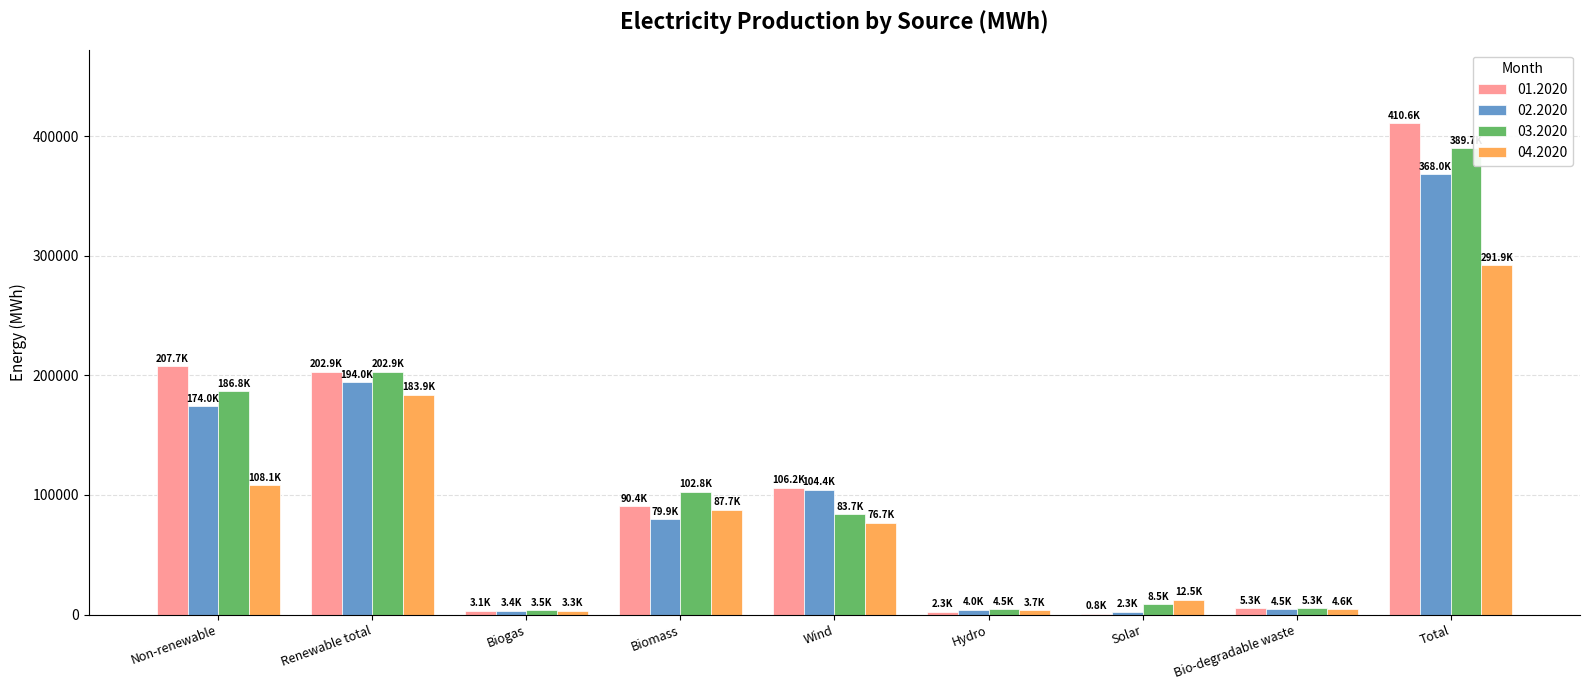

True or false: 03.2020 has a value of 127276.0 at Non-renewable.

False